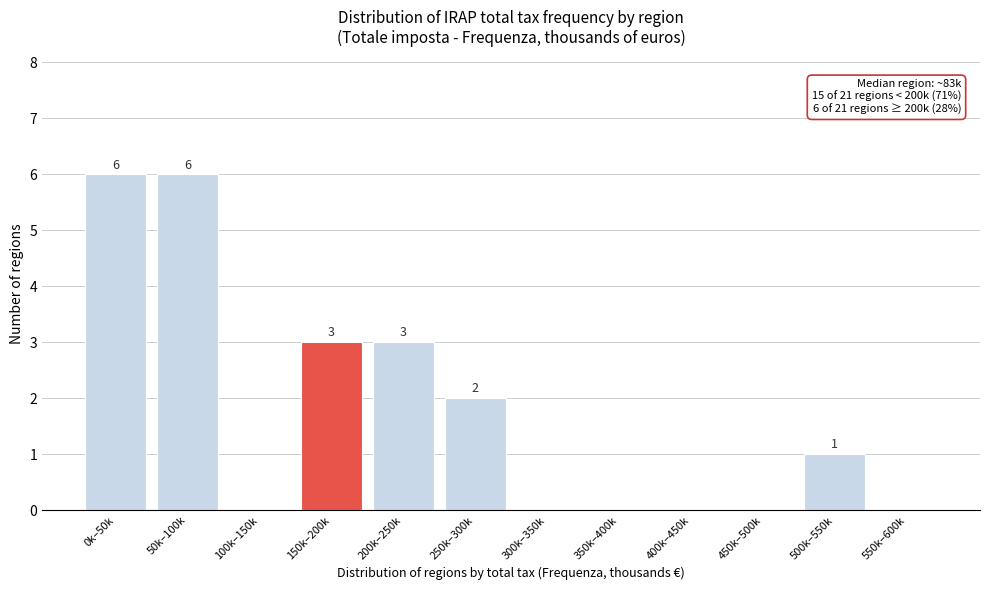

Reading left to right, what are all the values shown in this chart?

0k–50k=6	50k–100k=6	100k–150k=0	150k–200k=3	200k–250k=3	250k–300k=2	300k–350k=0	350k–400k=0	400k–450k=0	450k–500k=0	500k–550k=1	550k–600k=0